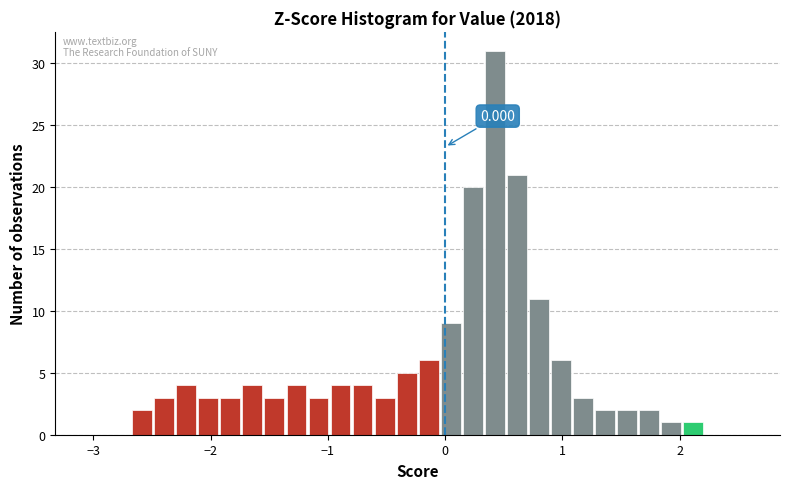

Read against the x-axis, roughly where is the centre of the tallest bar?

0.4